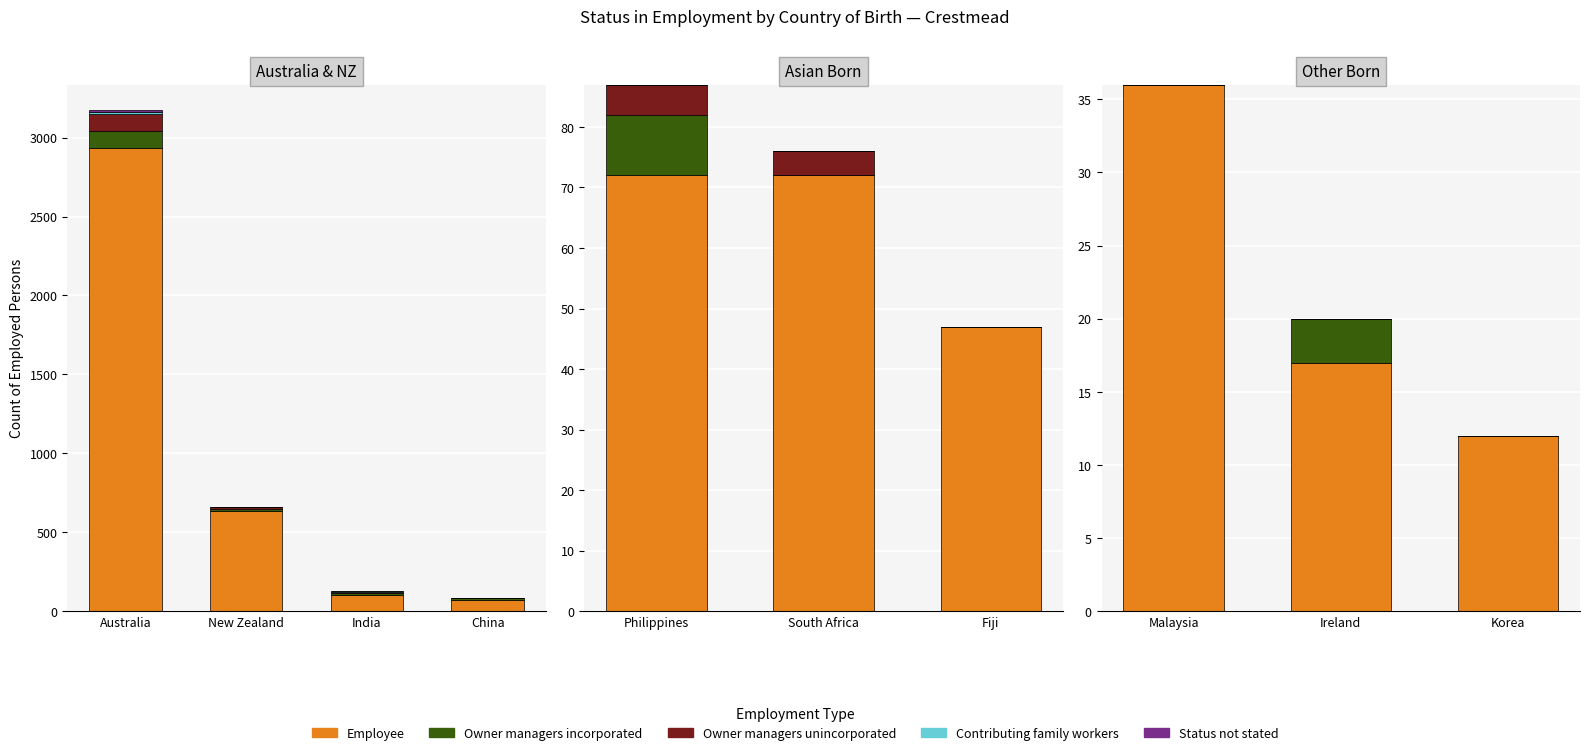

Is it true that Owner managers incorporated equals 3 at Ireland?

True